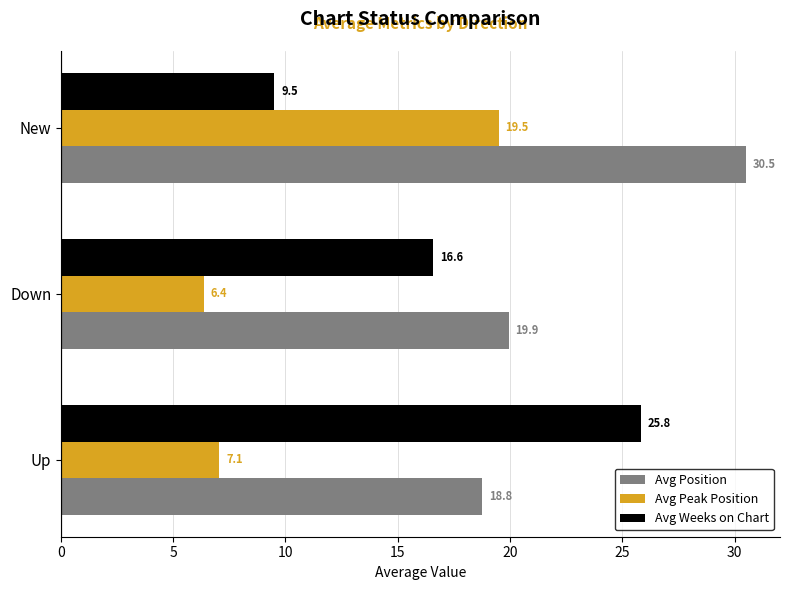

What is the difference between the Avg Position values at Up and New?

11.7